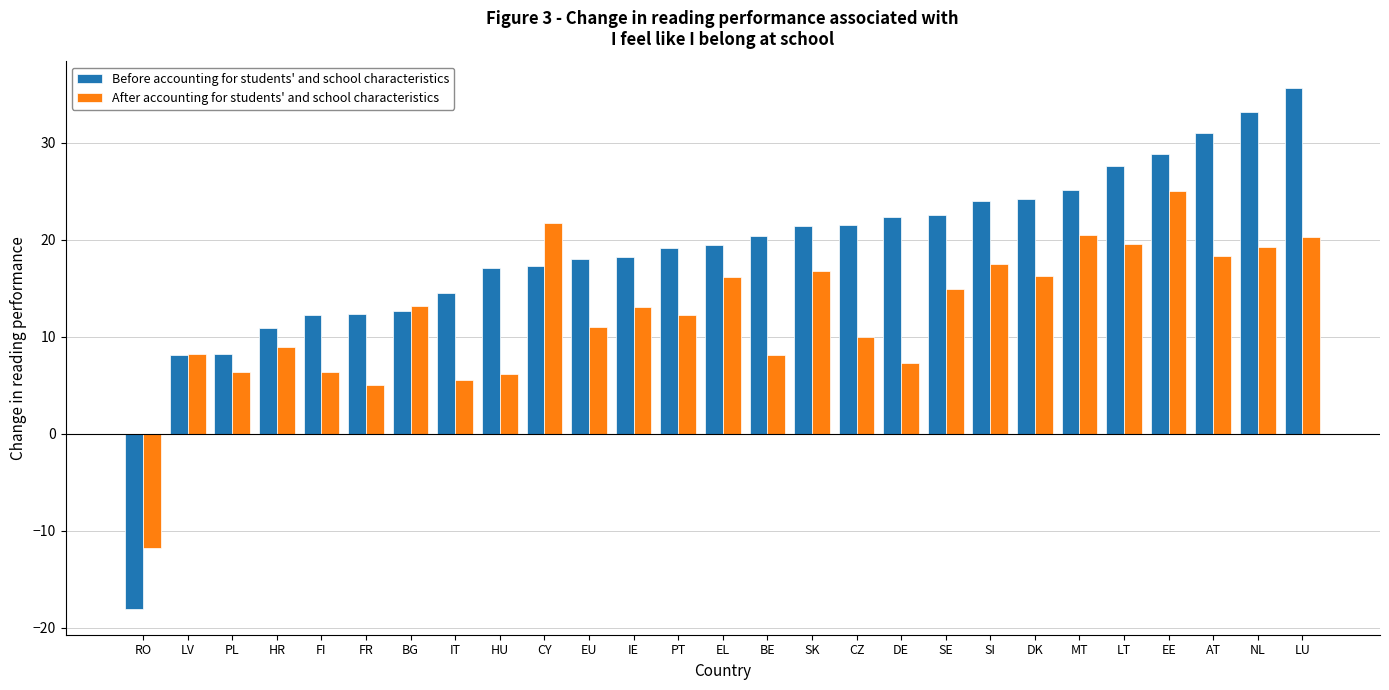

What is the total value across all series at IE?

31.2